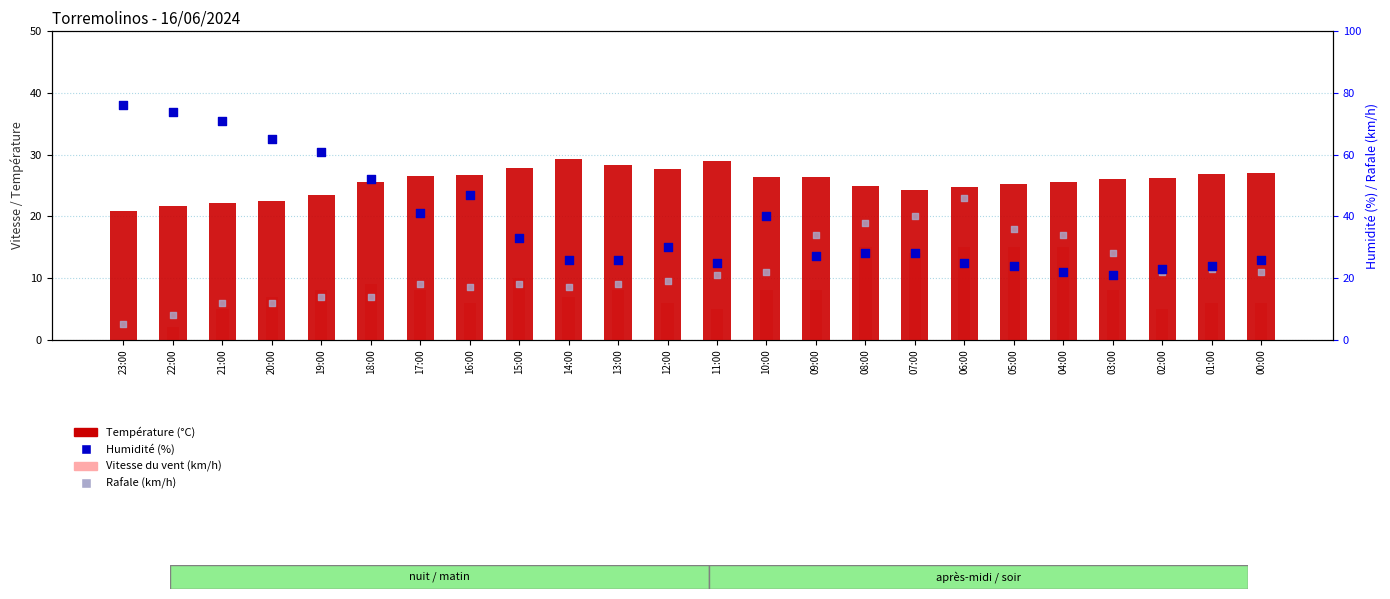

Which series contains the highest Y value?

Humidité (%)